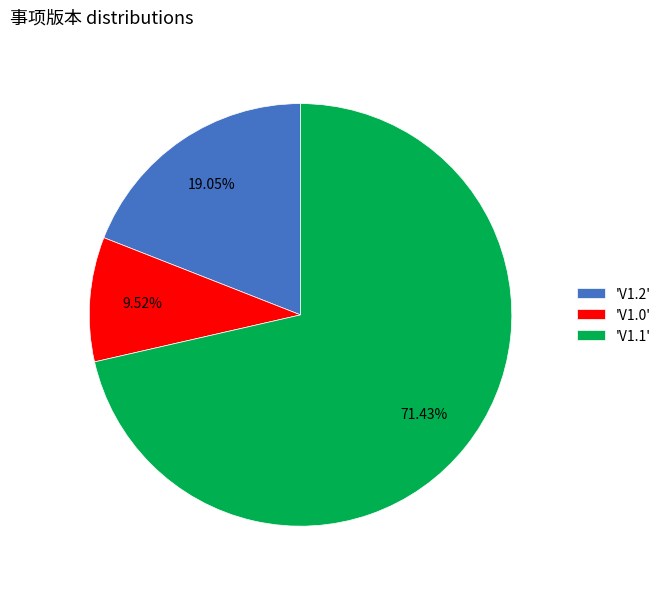

Is the sum of 'V1.2' and 'V1.0' greater than half?

No